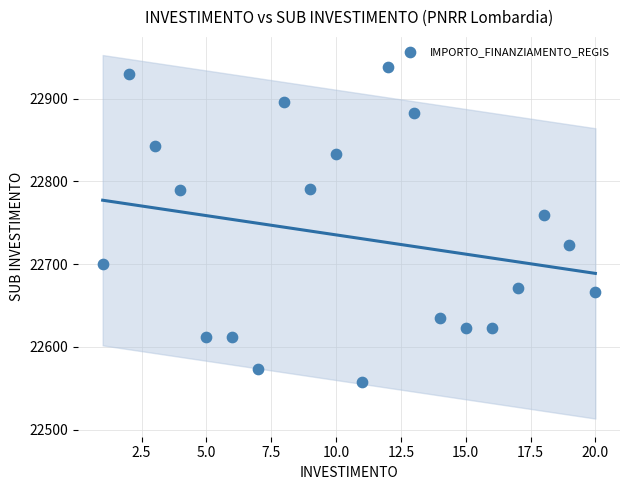

What Y value in the scatter plot is closest to 22748?

22759.9